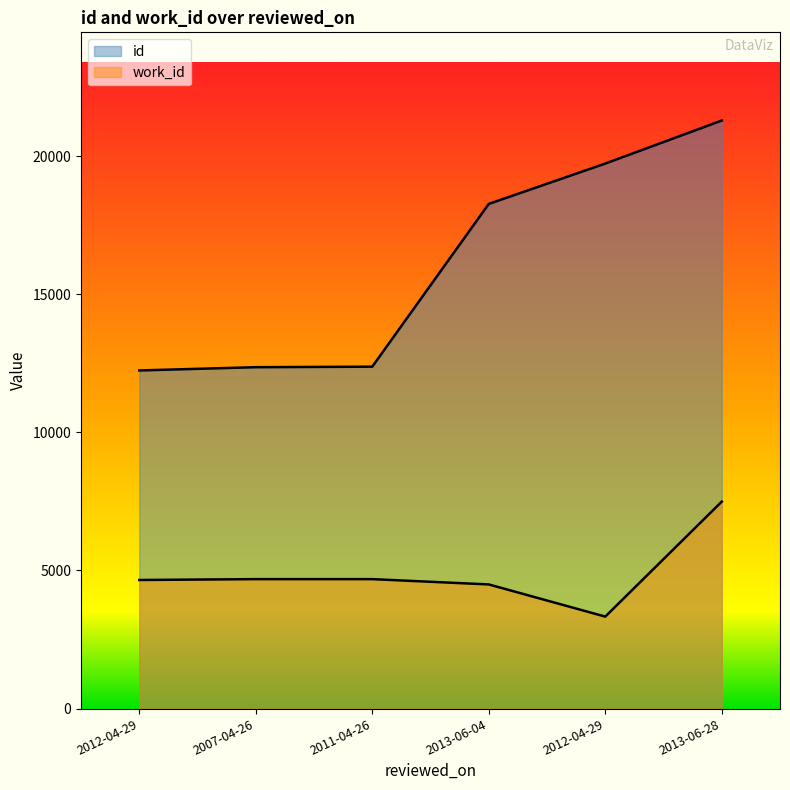

What is the difference between the second highest and minimum values in the work_id series?

1357